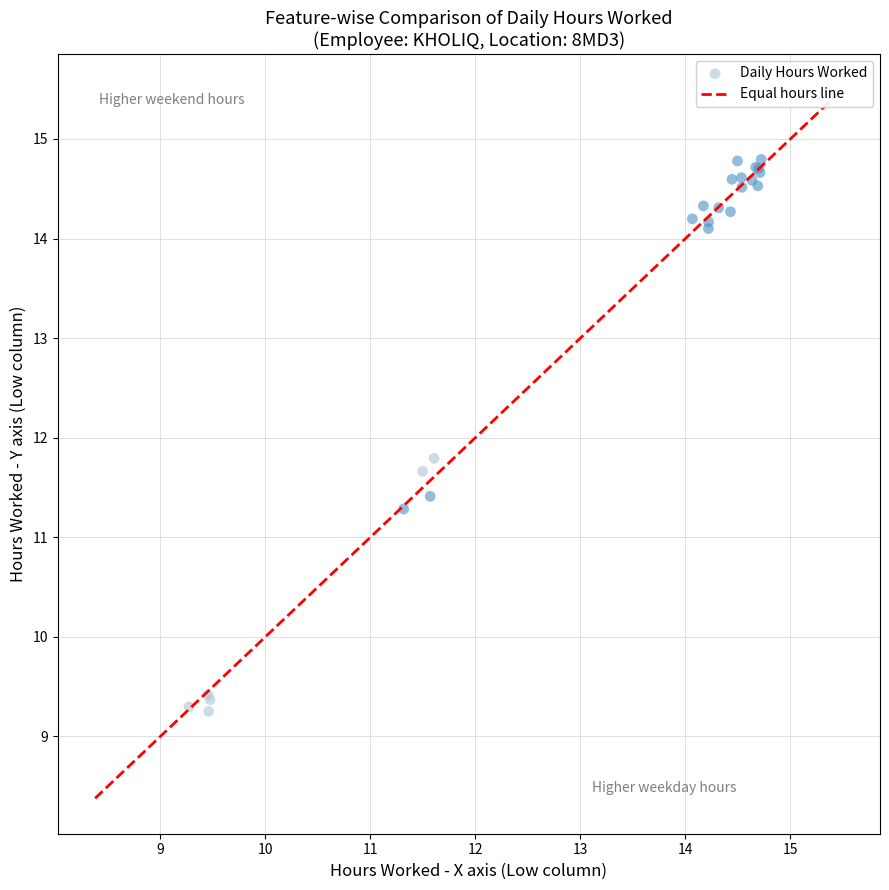

What Y value in the scatter plot is closest to 12?

11.8